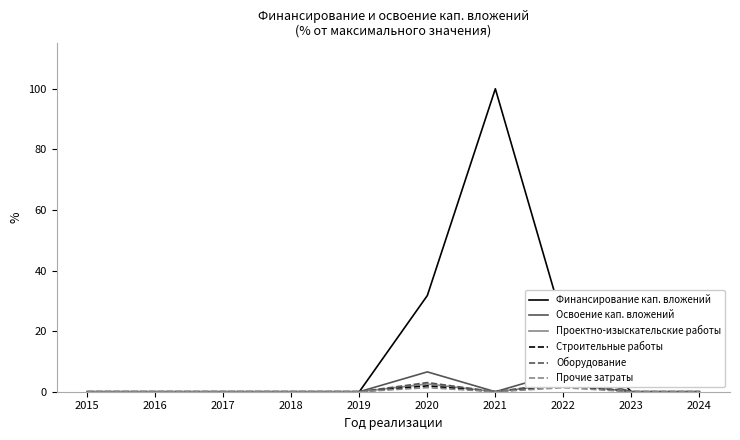

How many values in the Строительные работы series exceed 0?

2